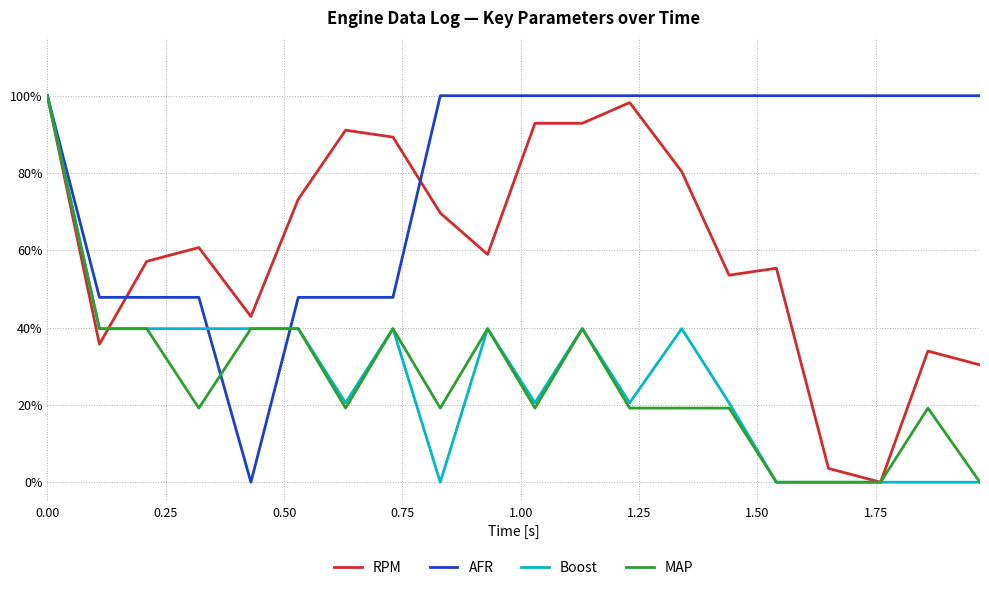

What are all the series names shown in the legend?

RPM, AFR, Boost, MAP